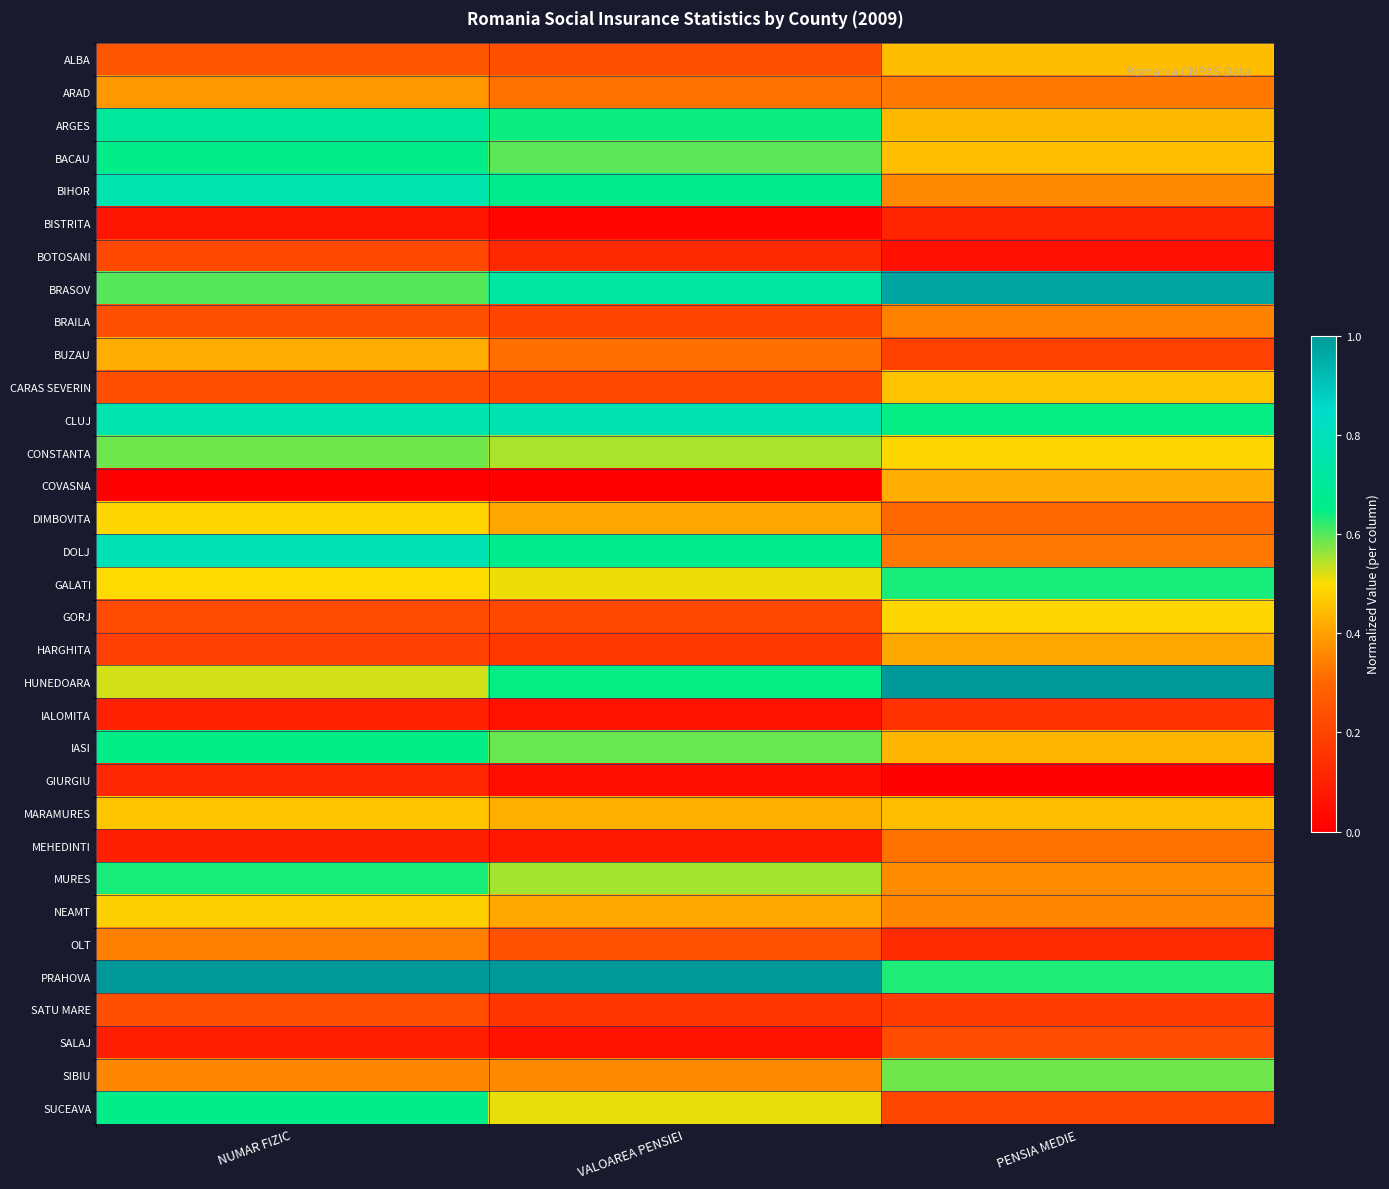

Between NUMAR FIZIC and VALOAREA PENSIEI, which is larger?

NUMAR FIZIC